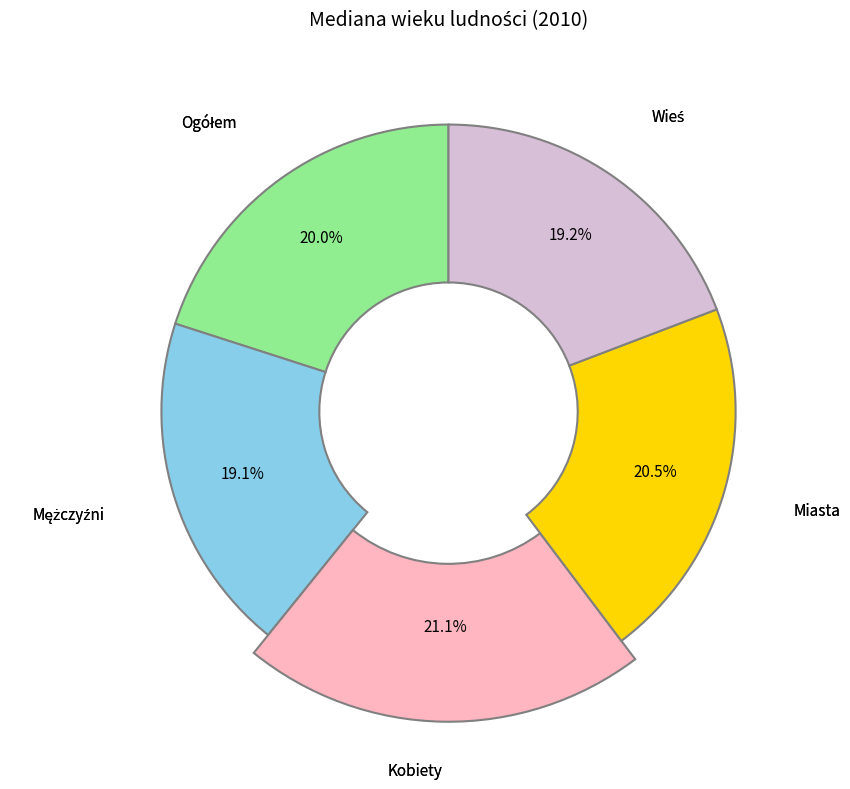

To the nearest percent, what is the difference between the Ogółem and Kobiety slice percentages?

1%